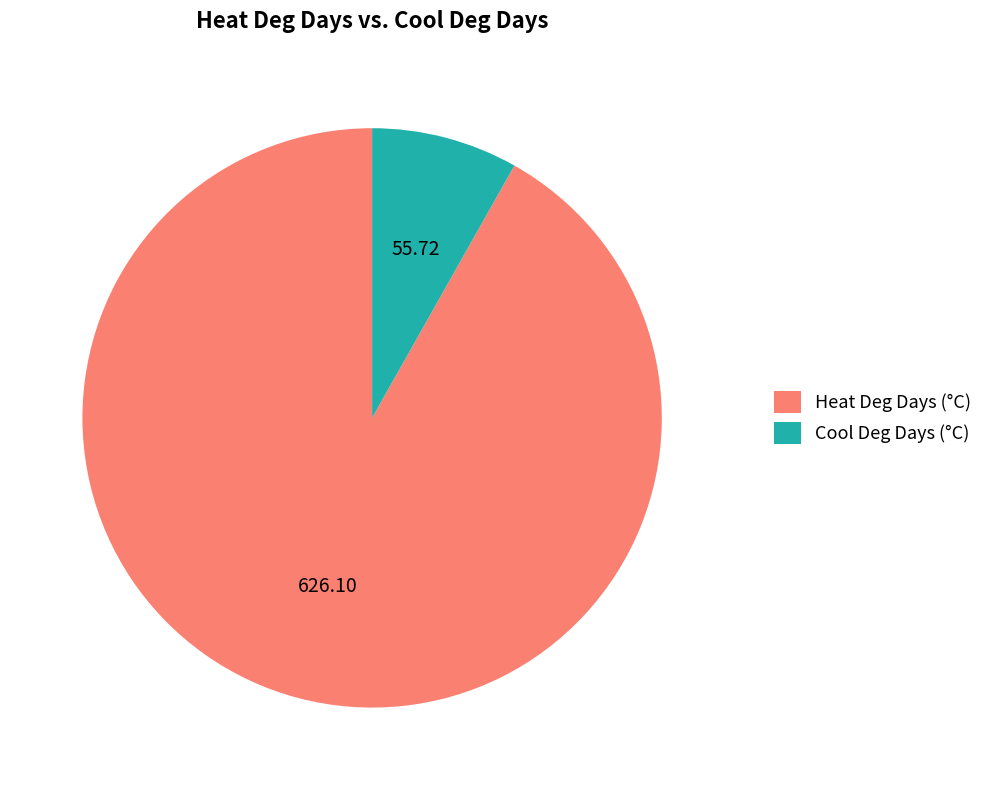

Which slice is the smallest?

Cool Deg Days (°C)